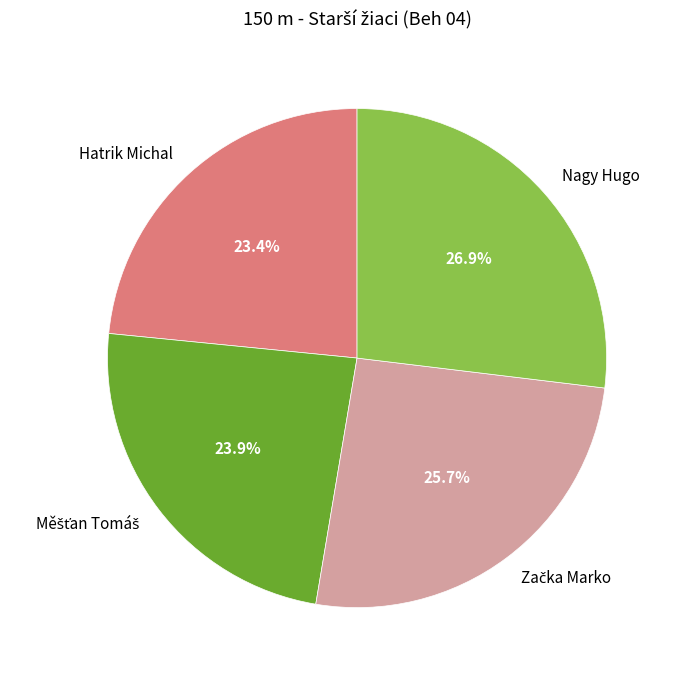

What is the ratio of the value at Nagy Hugo to the value at Hatrik Michal?

1.1